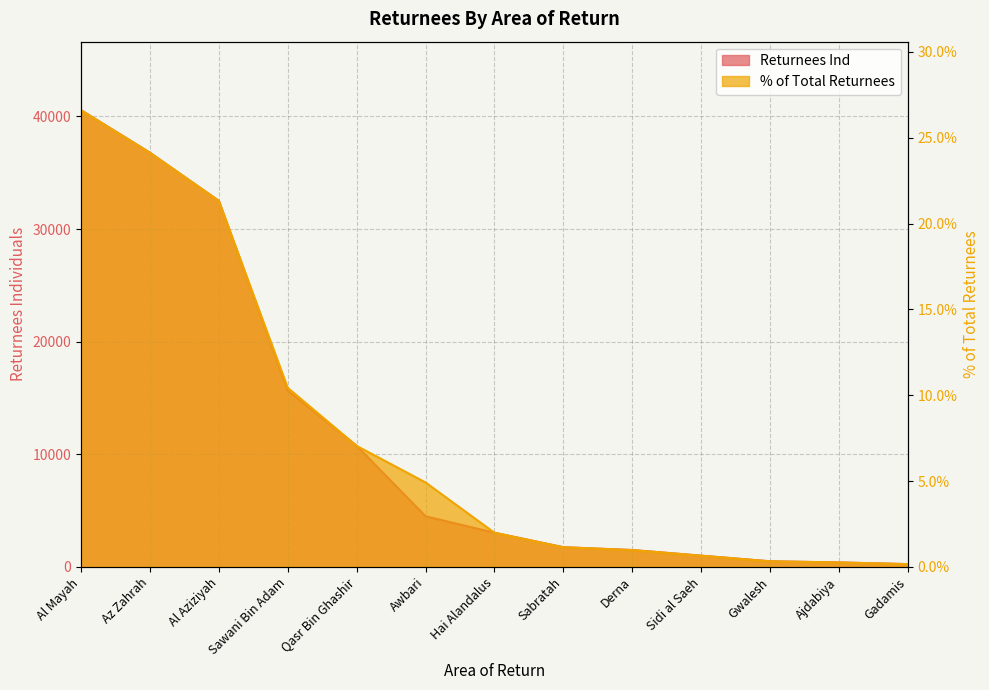

What is the lowest value of the Returnees Ind series?

250.0